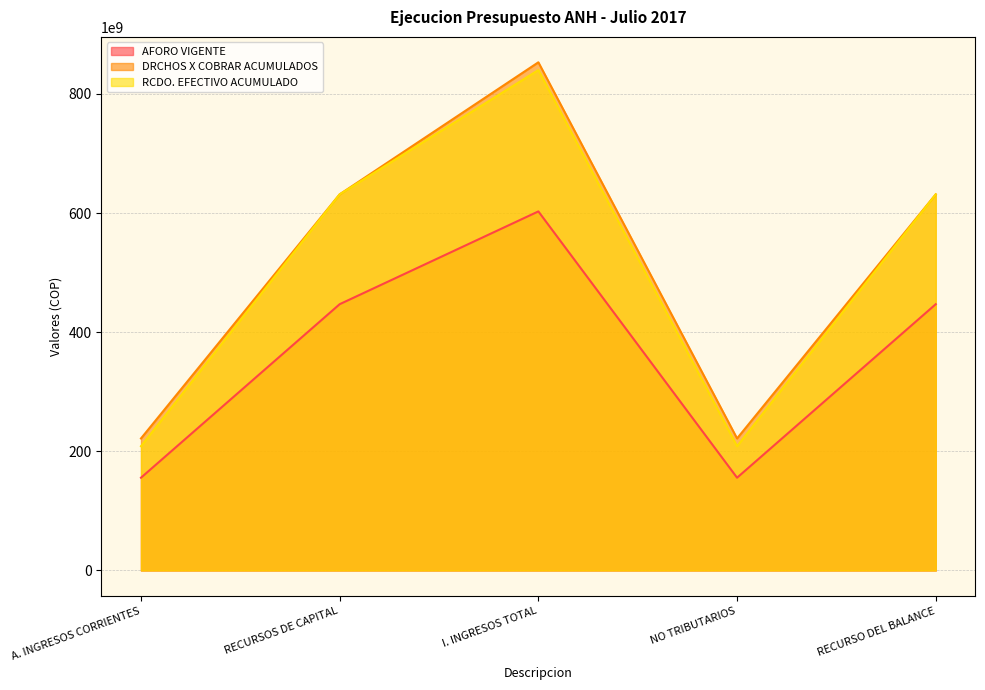

Which series has the largest total across all categories?

DRCHOS X COBRAR ACUMULADOS